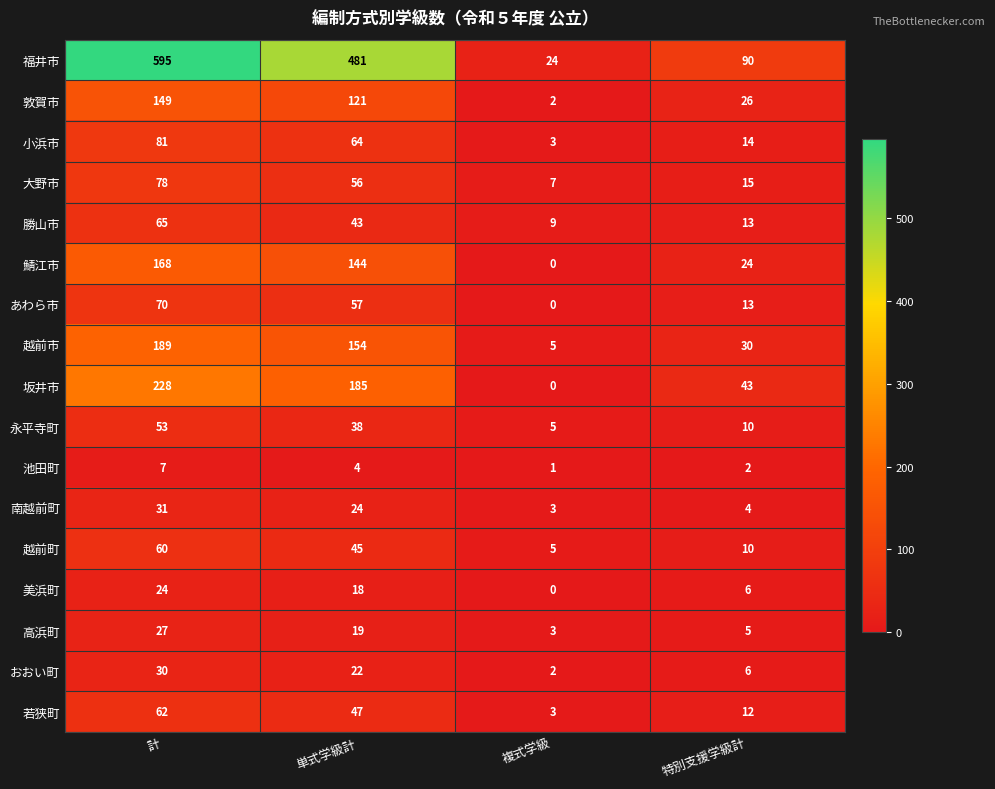

What is the total value across all series at 計?

1917